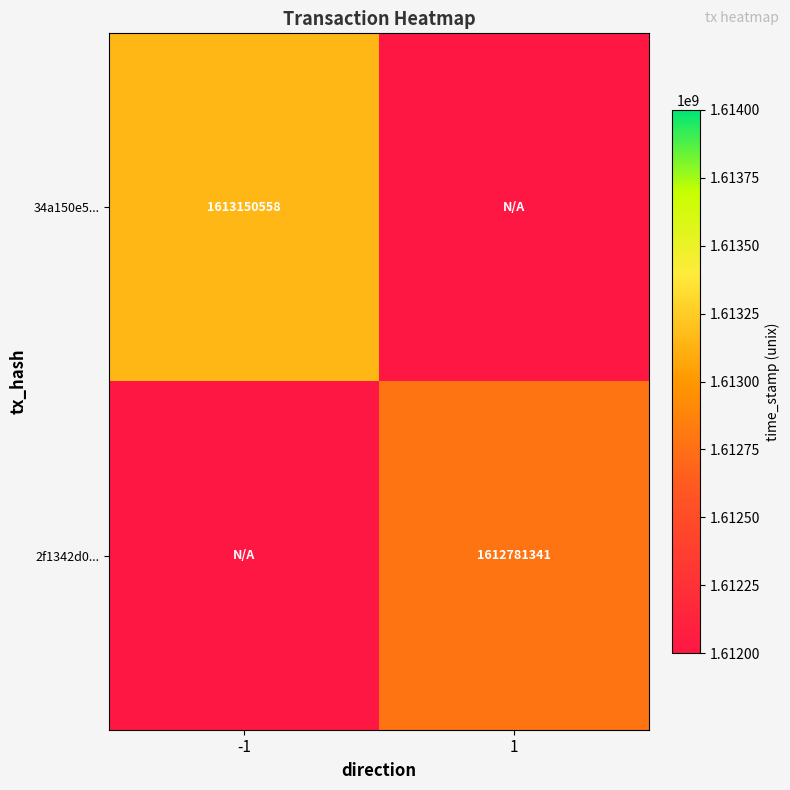

The value of 34a150e5... at -1 is 2723413790.9. True or false?

False